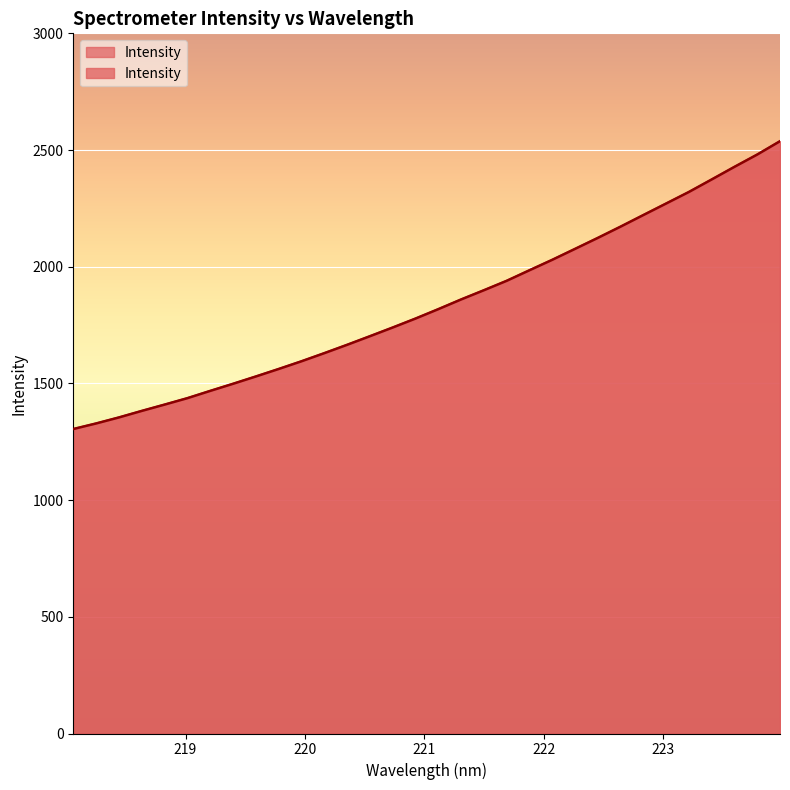

What is the sum of the values at 223.7895 and 223.5987?

4908.6